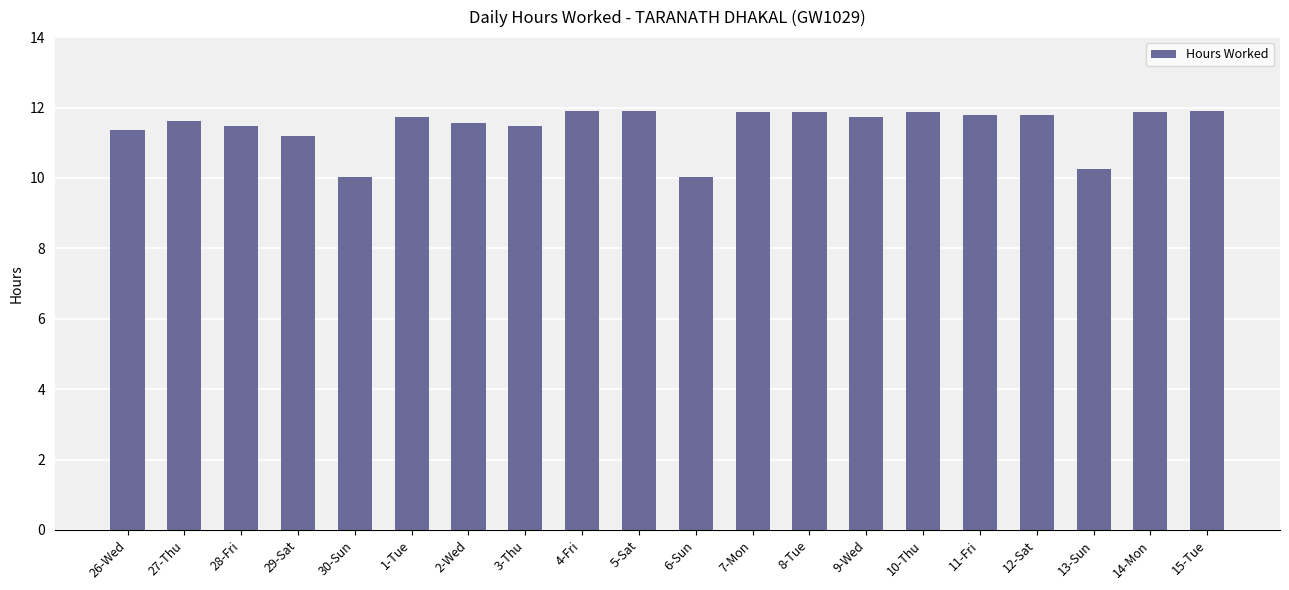

Is it true that the value at 1-Tue is 5.6?

False